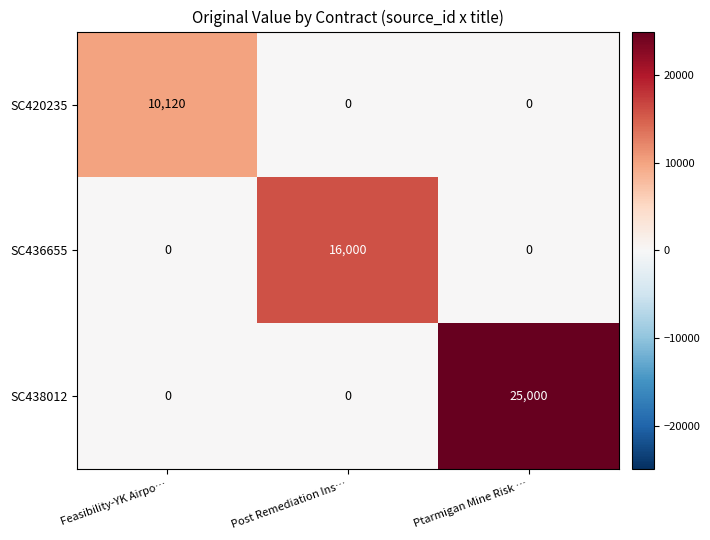

At how many categories does at least one series exceed 410?

3